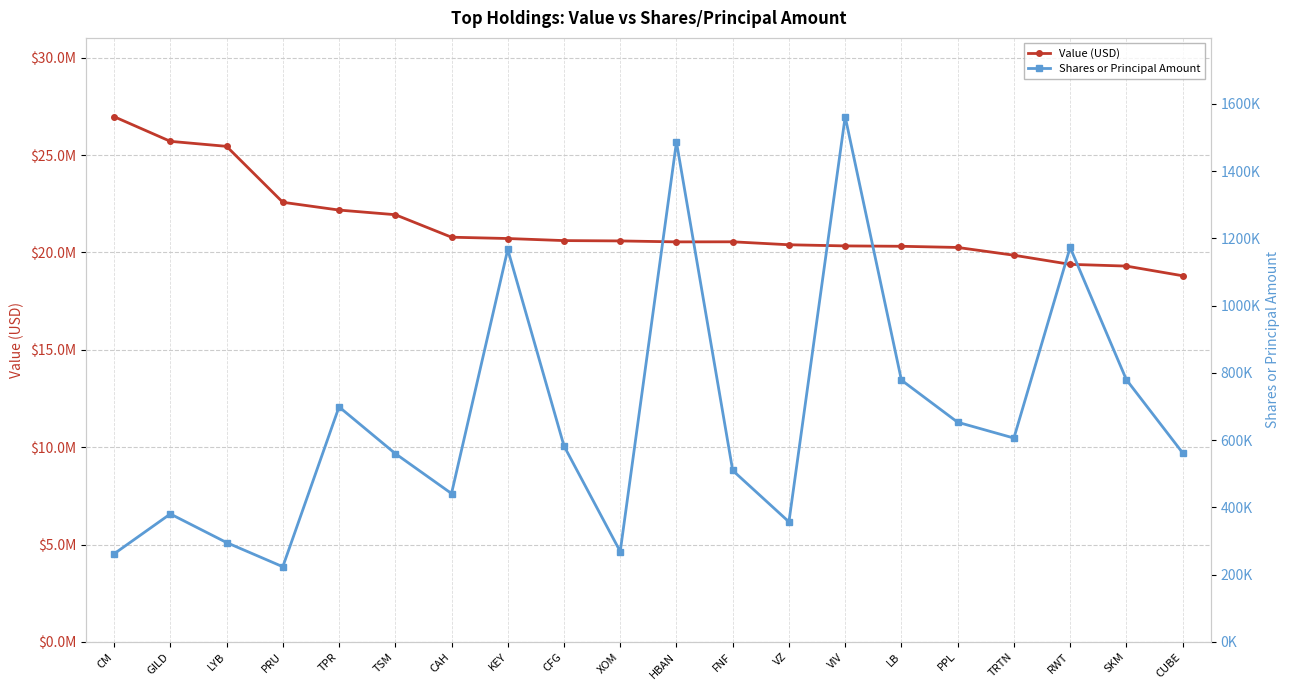

How many values in the Shares or Principal Amount series are below 582818?

10